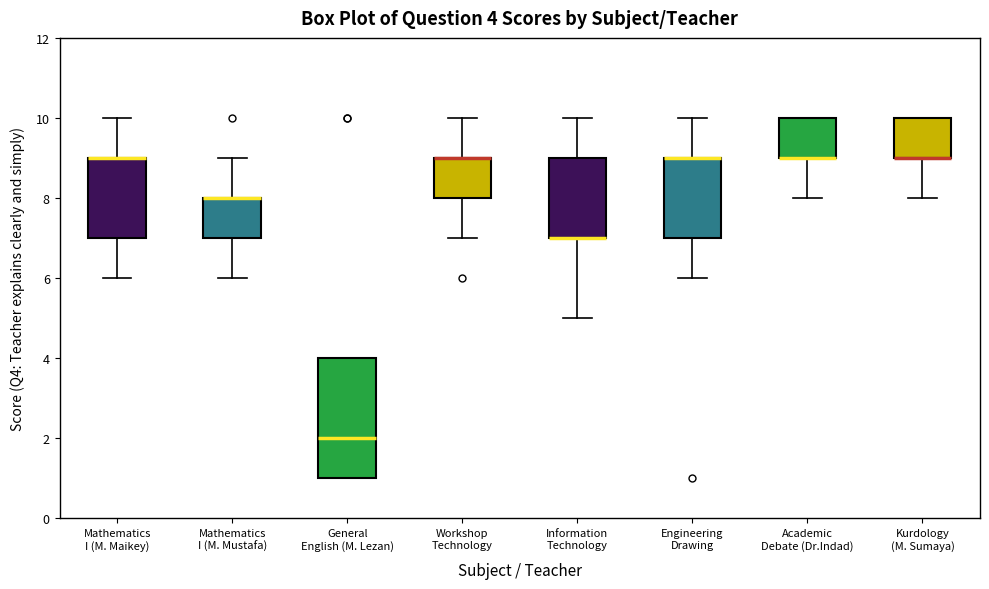

Which box is the tallest, from its lower edge to its upper edge?

General English (M. Lezan)